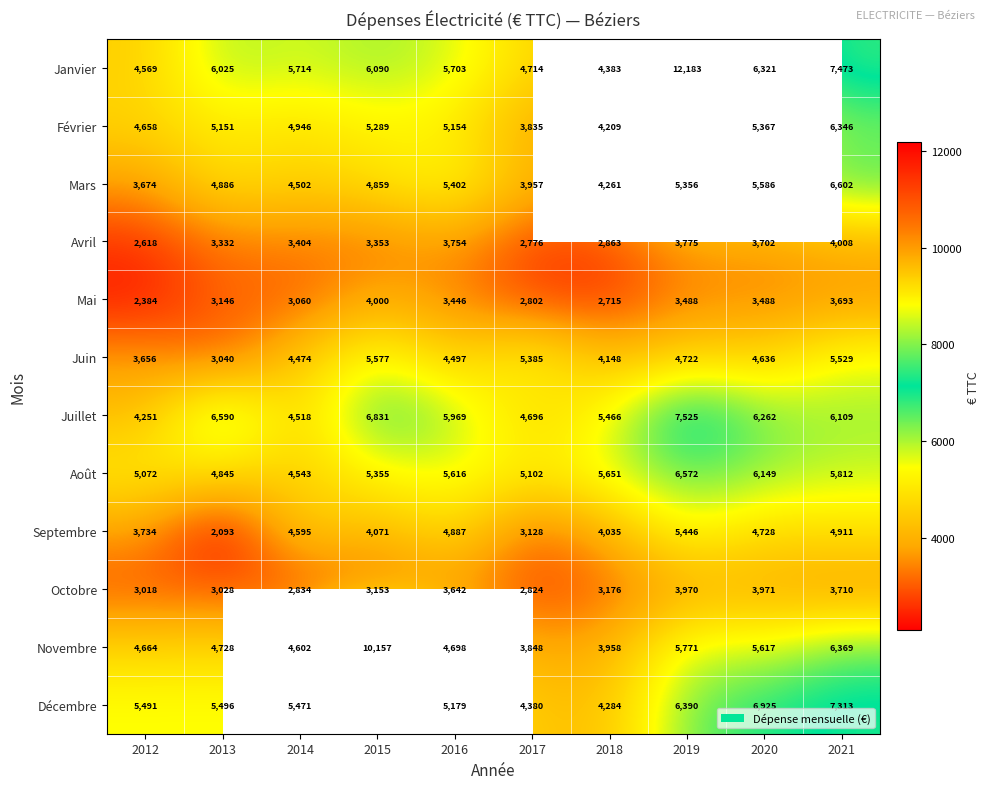

The Juillet series shows 2995.9 at 2017. True or false?

False